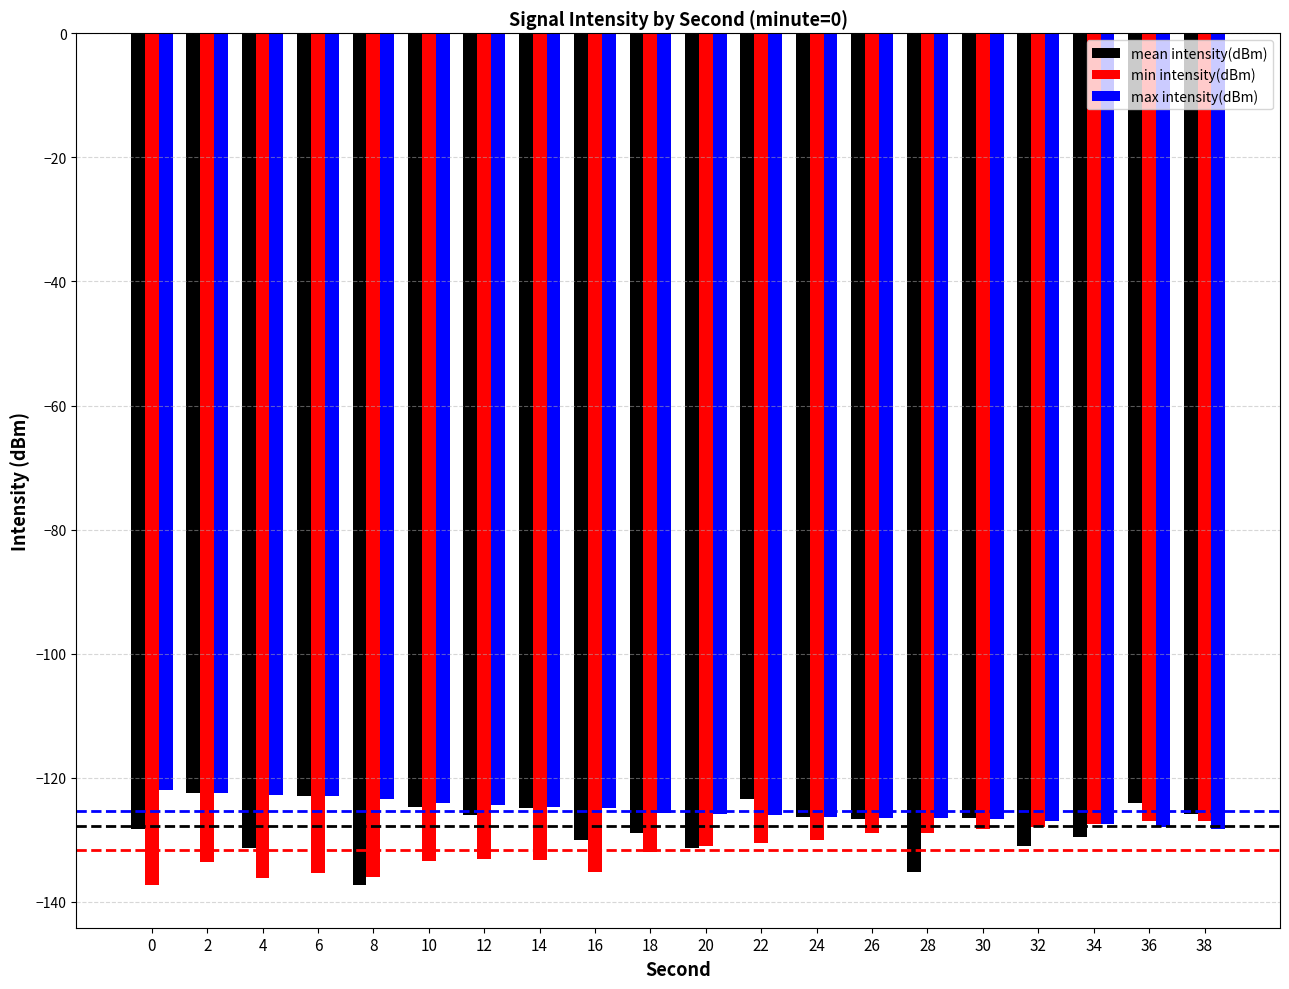

What is the greatest value displayed?

-122.0